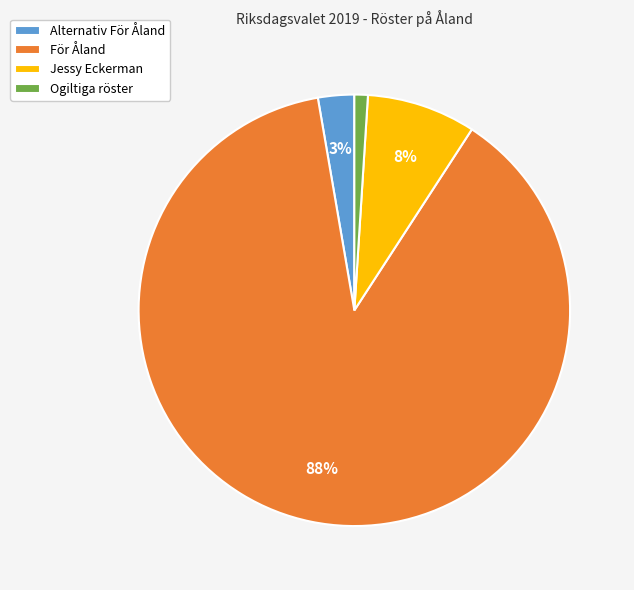

To the nearest percent, what percentage of the pie is Jessy Eckerman?

8%